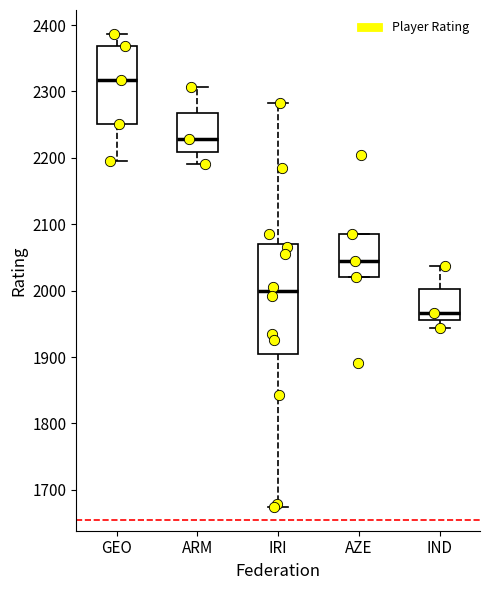

Reading left to right, transcribe this box plot: for each box, give where its median line is, the range the box spans, and where its two whiskers end, as read against the y-axis. The values are not printed on the chart, so give them approximately, as read against the axis.

GEO: median 2320, box 2250 to 2370, whiskers 2200 to 2390
ARM: median 2230, box 2210 to 2270, whiskers 2190 to 2310
IRI: median 2000, box 1900 to 2070, whiskers 1670 to 2280
AZE: median 2050, box 2020 to 2090, whiskers 2020 to 2090
IND: median 1970, box 1960 to 2000, whiskers 1940 to 2040